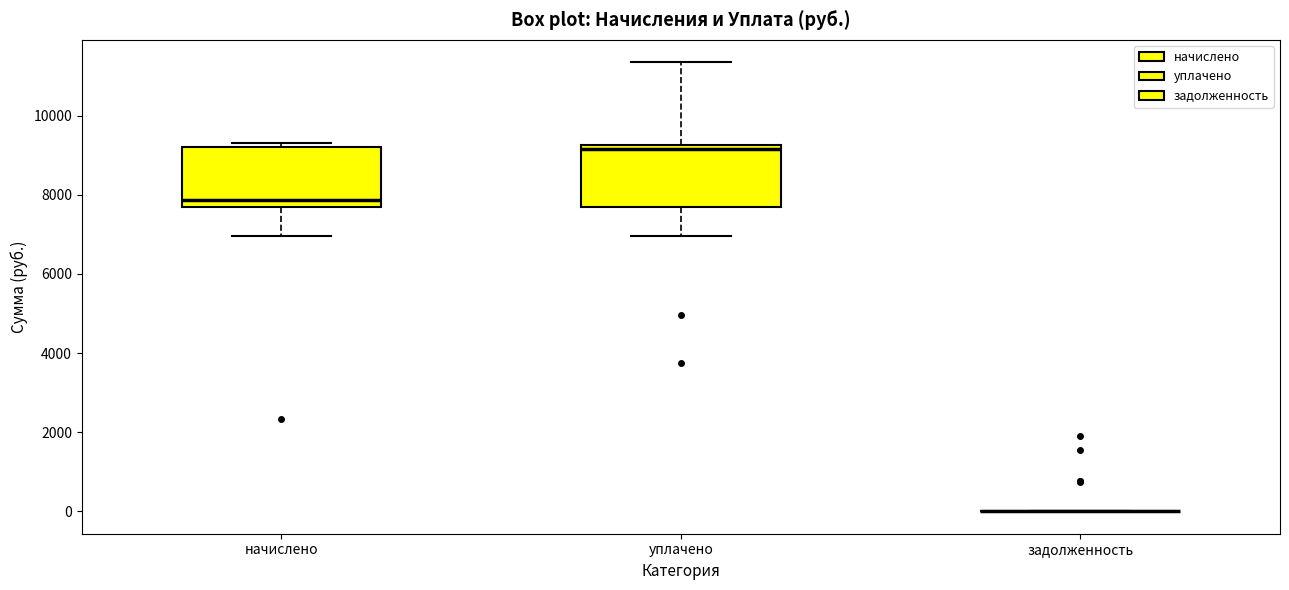

Reading left to right, read every box against the y-axis: the position of its median line, the range the box covers, and the ends of its whiskers. The values are not printed on the chart, so give them approximately, as read against the axis.

начислено: median 7800, box 7600 to 9200, whiskers 7000 to 9400
уплачено: median 9200 (just below the box's upper edge), box 7600 to 9200, whiskers 7000 to 11400
задолженность: box collapsed to a line at 0, whiskers 0 to 0